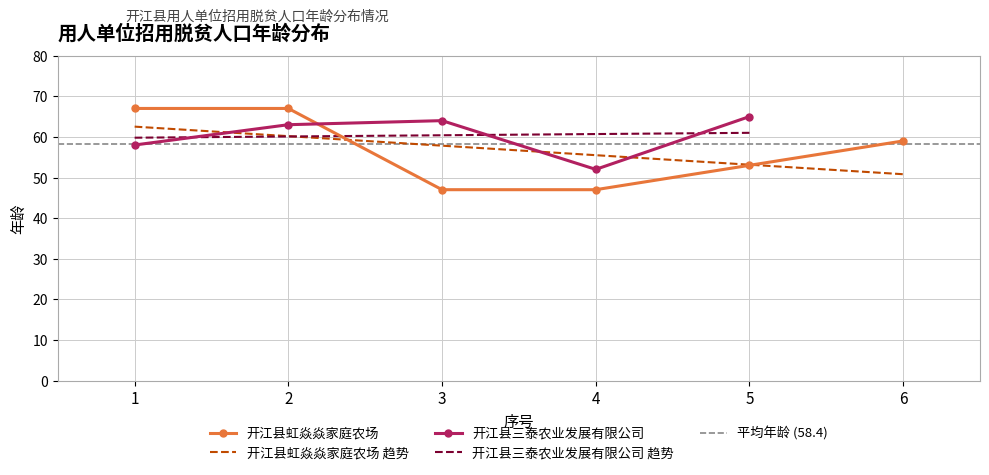

What is the change in value from 3 to 5?

+6